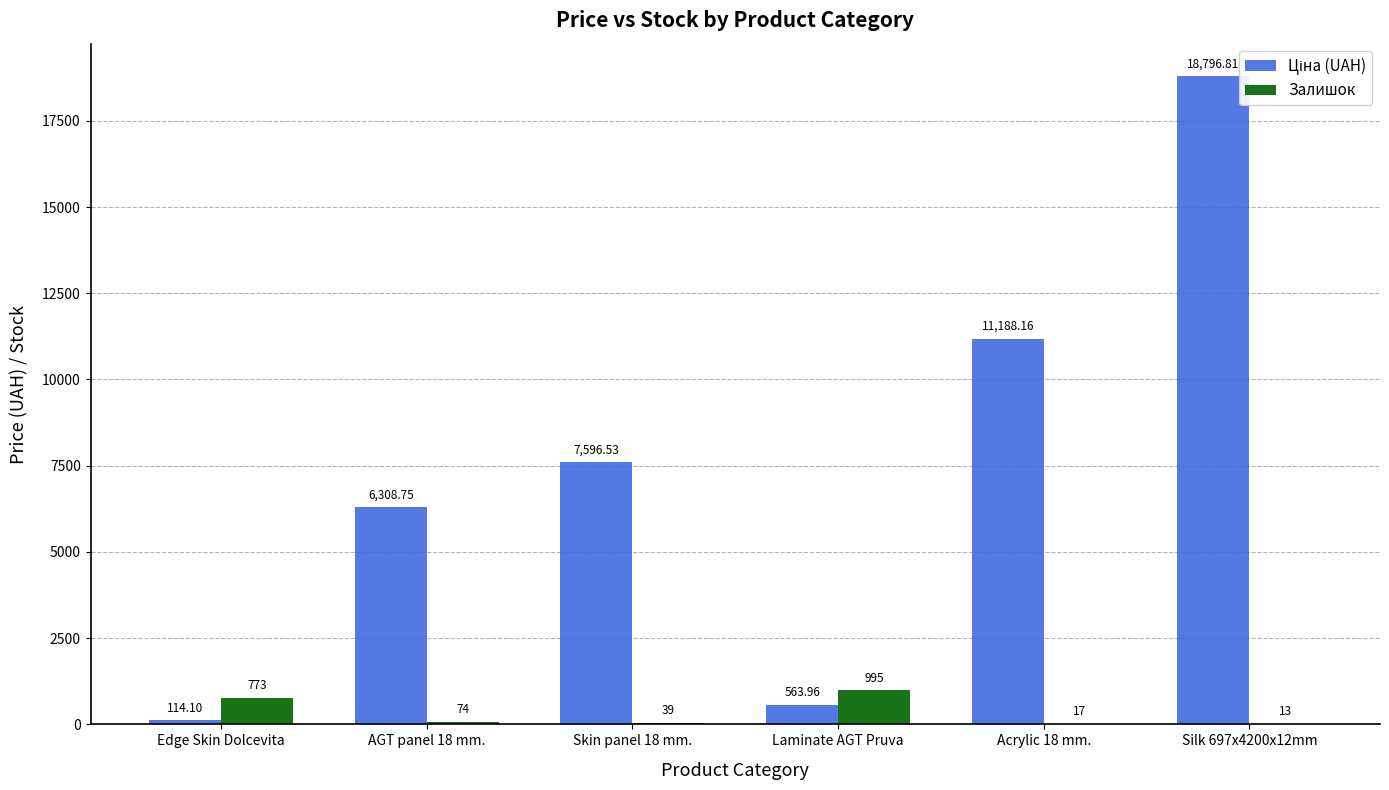

The value of Залишок at Acrylic 18 mm. is 17.0. True or false?

True